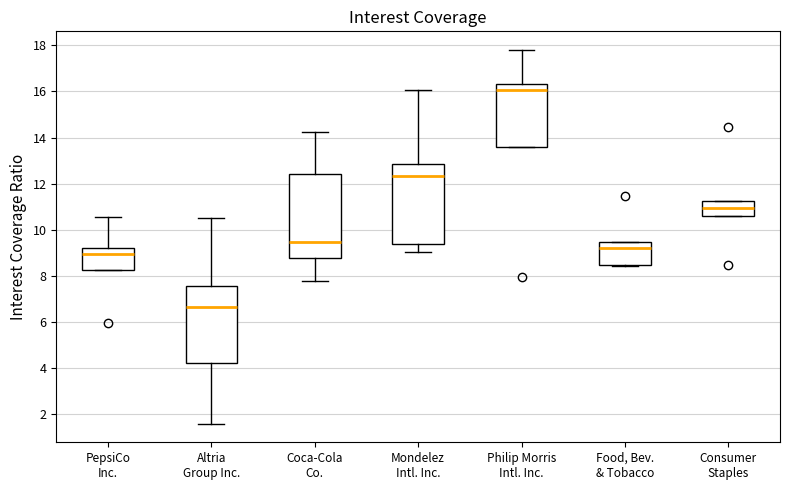

Where is the lower edge of the box for PepsiCo Inc. on the y-axis? The values are not printed on the chart, so give them approximately, as read against the axis.

8.2